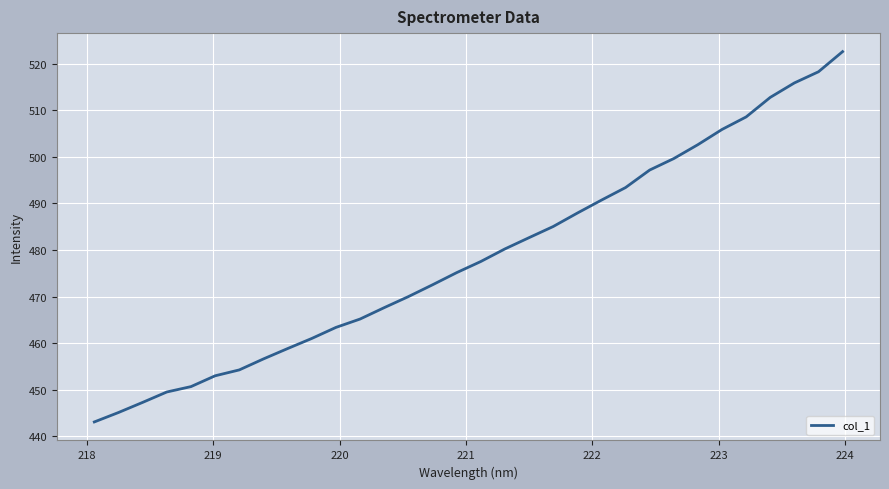

What is the average value?

478.6